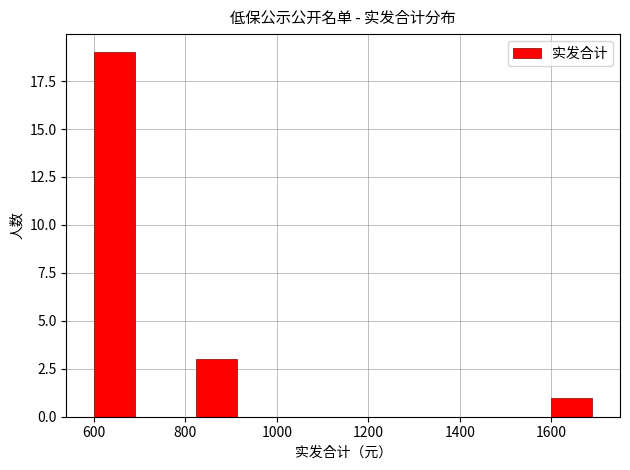

What is the height of the bar covering 1580 to 1700 on the x-axis? Neither the bar edges nor the heights are printed on the chart, so give them approximately, as read against the axes.

1